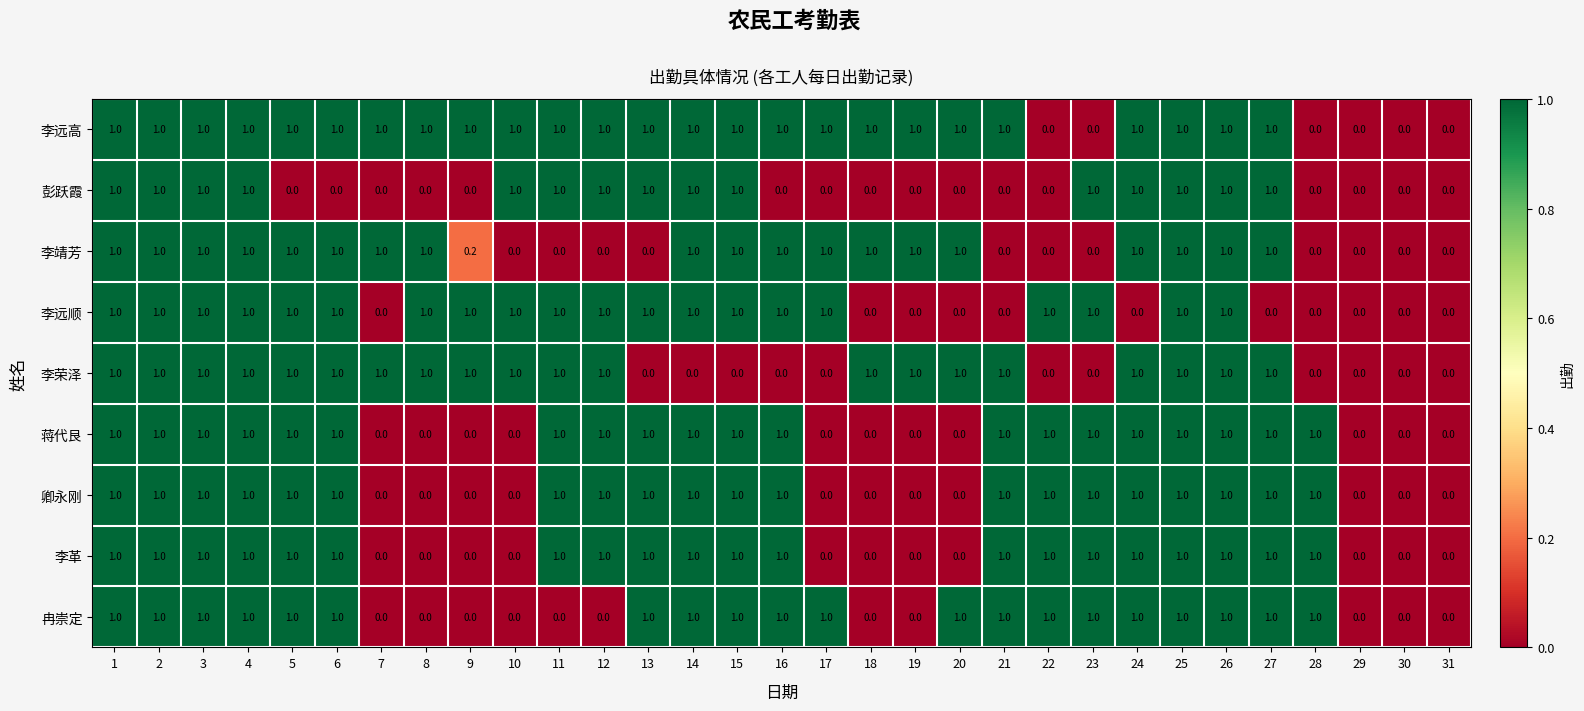

What is the difference between the second highest and minimum values in the 李靖芳 series?

1.0